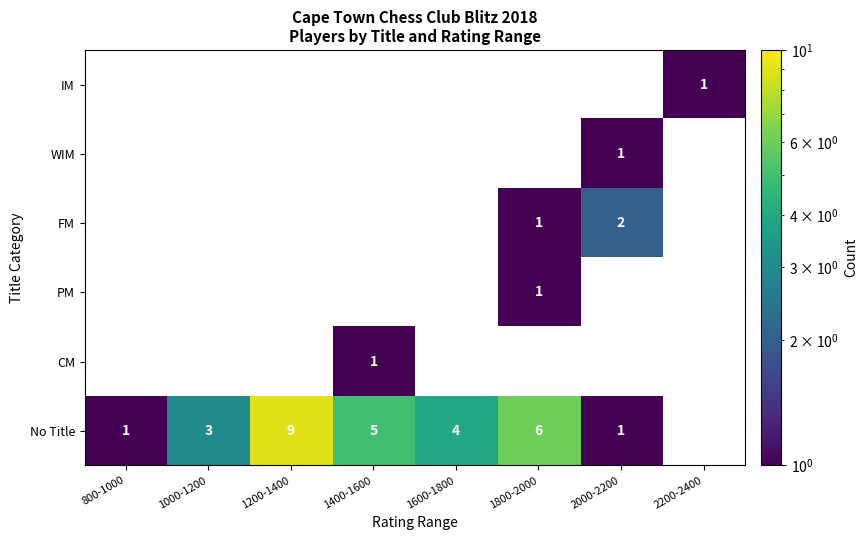

True or false: No Title has a value of 1 at 2000-2200.

True